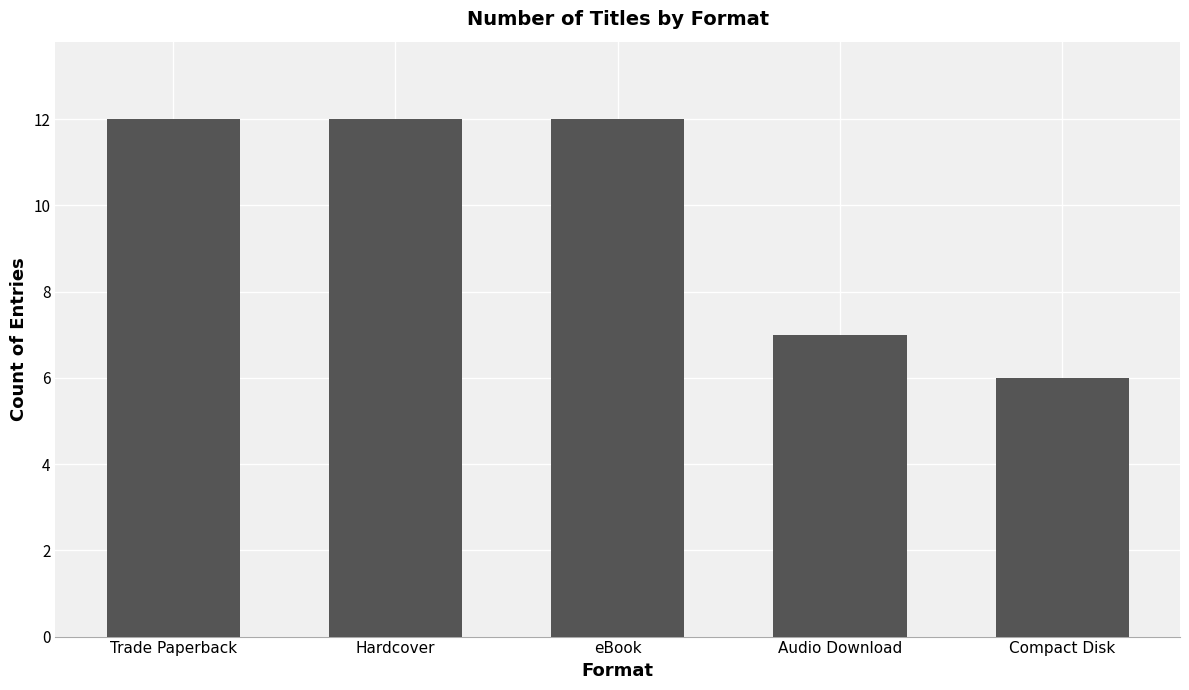

Which has a higher value, Compact Disk or Audio Download?

Audio Download